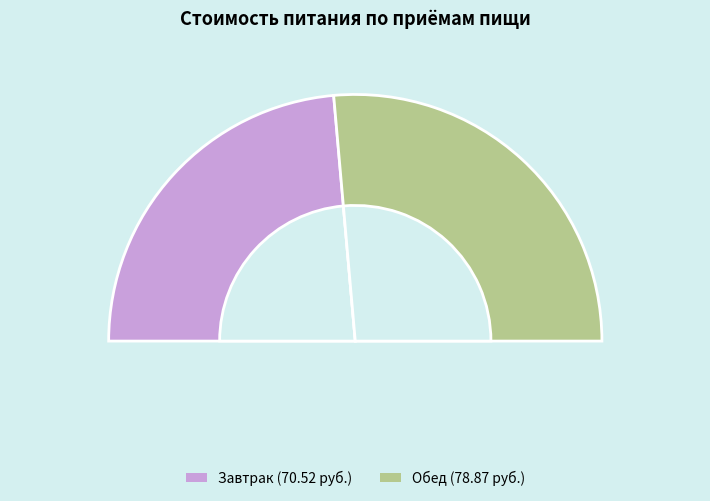

To the nearest percent, what percentage of the pie is Обед?

53%